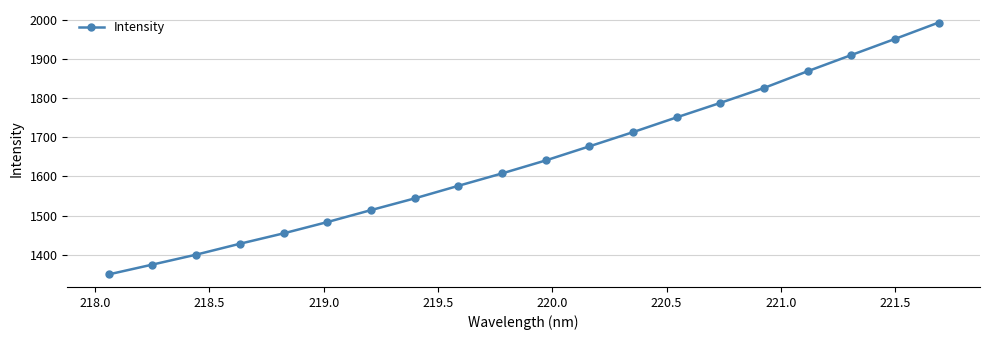

What is the minimum value shown in the chart?

1350.1